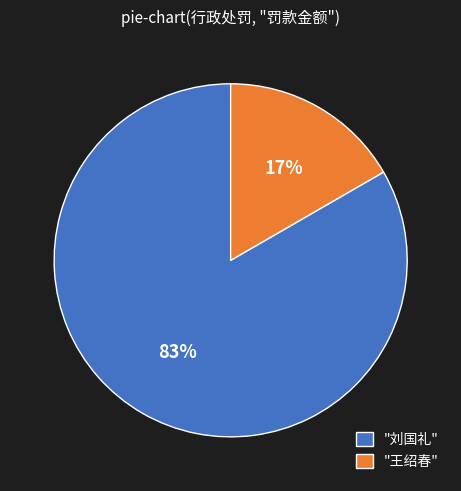

Is the sum of "王绍春" and "刘国礼" greater than half?

Yes